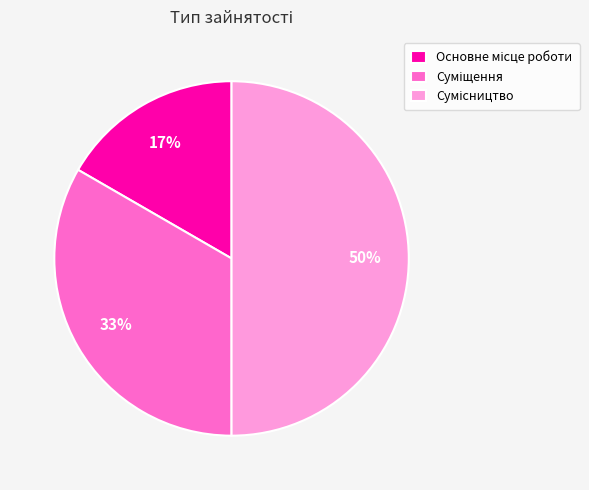

To the nearest percent, what is the difference between the largest and smallest slice percentages?

33%